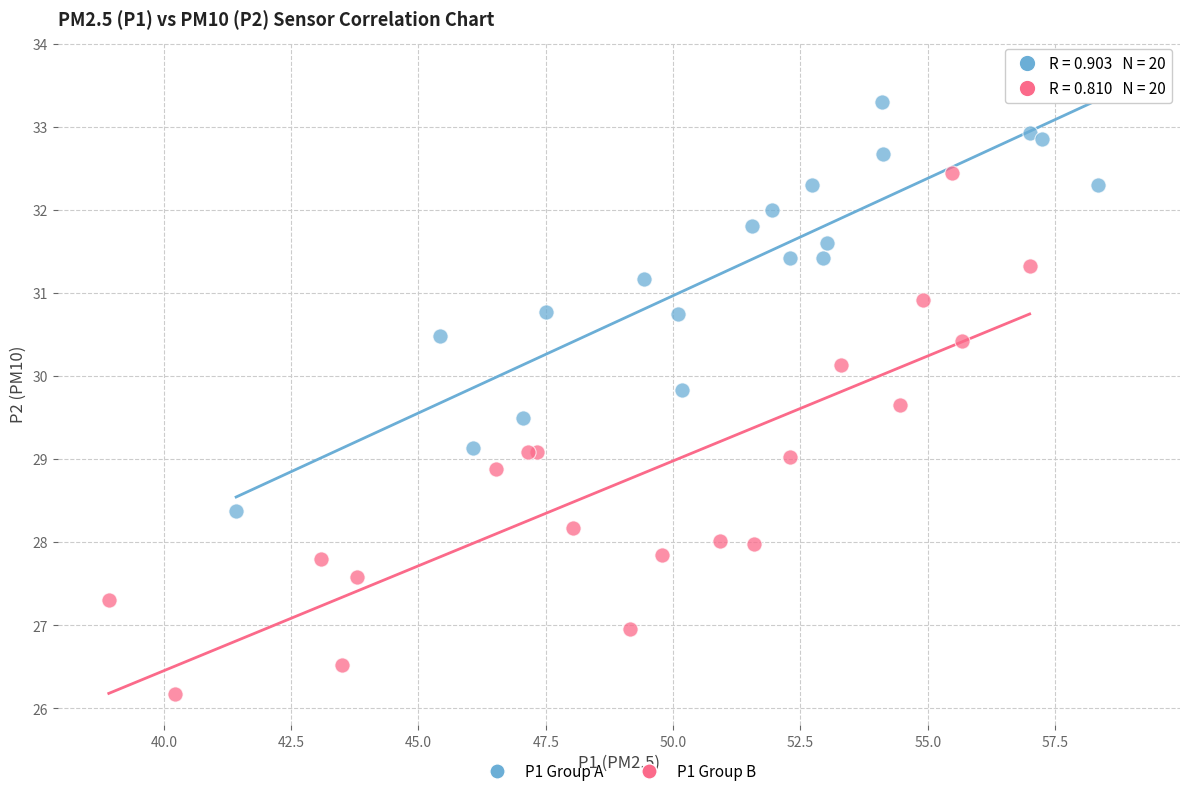

Which series has the widest spread of Y values?

P1 Group B